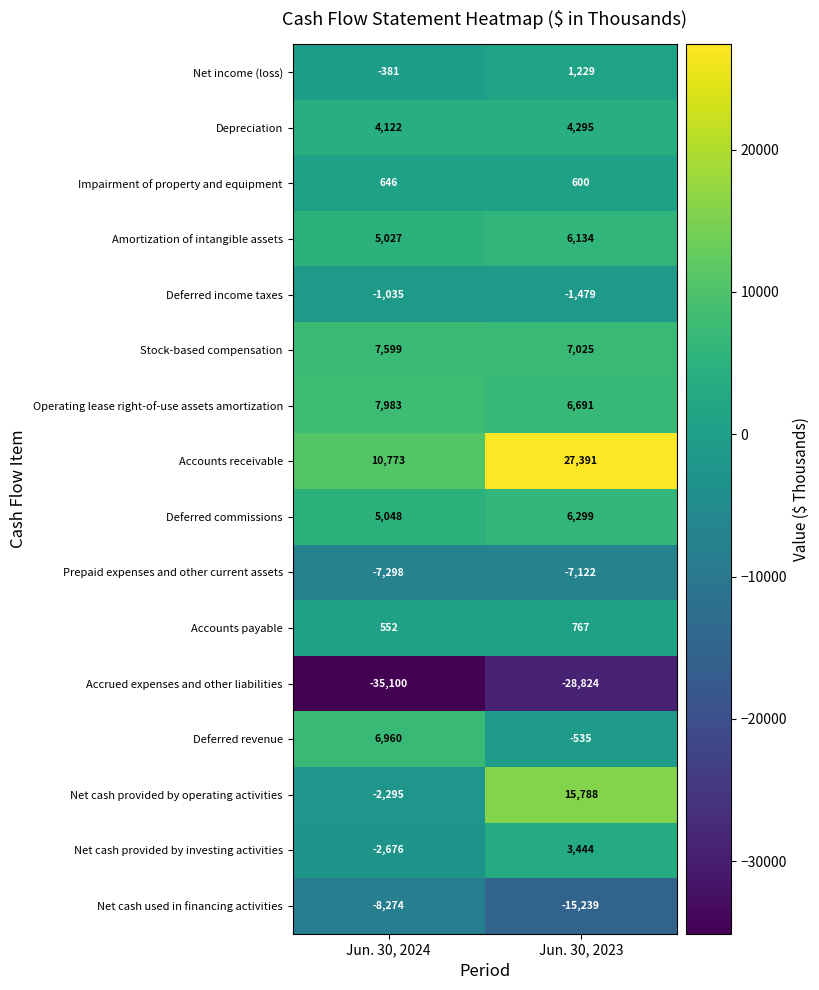

What is the difference between the maximum and minimum values in the Net cash provided by investing activities series?

6120